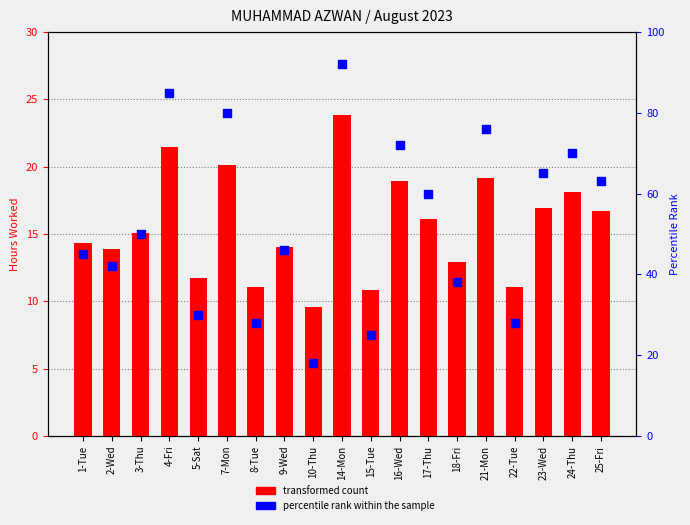

What are all the series names shown in the legend?

transformed count, percentile rank within the sample